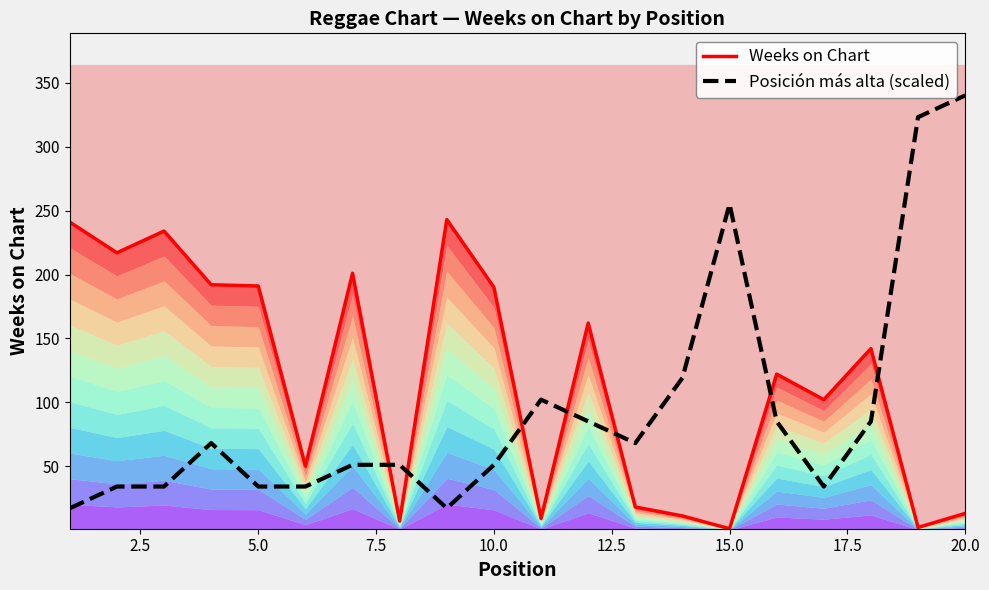

True or false: Posición más alta (scaled) has more than 2 interior local peaks.

True